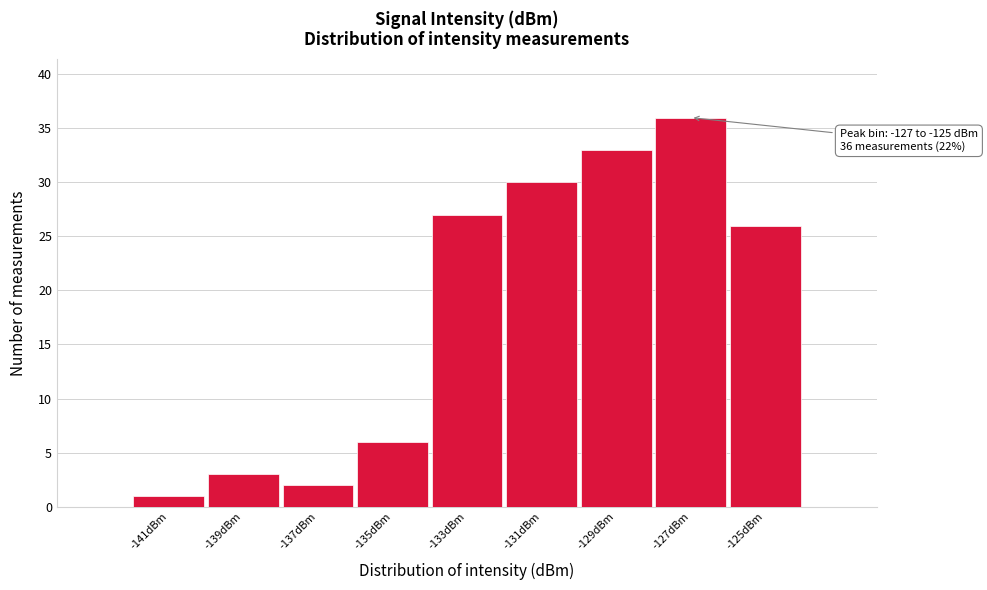

Reading left to right, transcribe all the data shown in this chart.

1	3	2	6	27	30	33	36	26